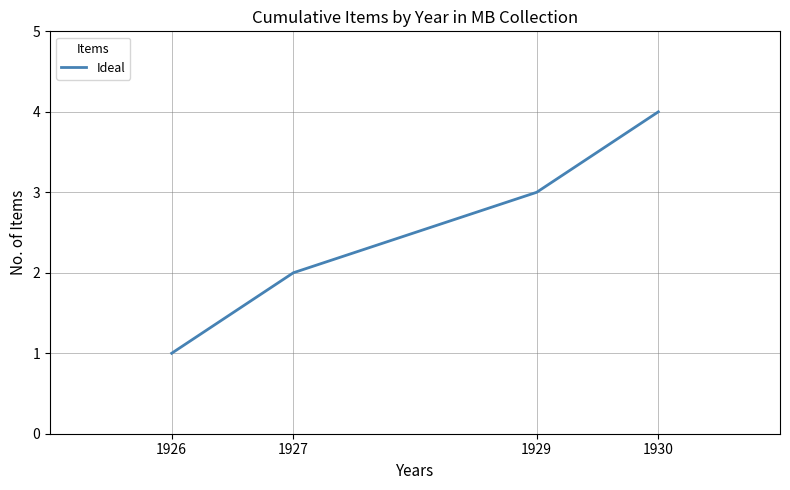

Rank the categories by value from highest to lowest.

1930, 1929, 1927, 1926